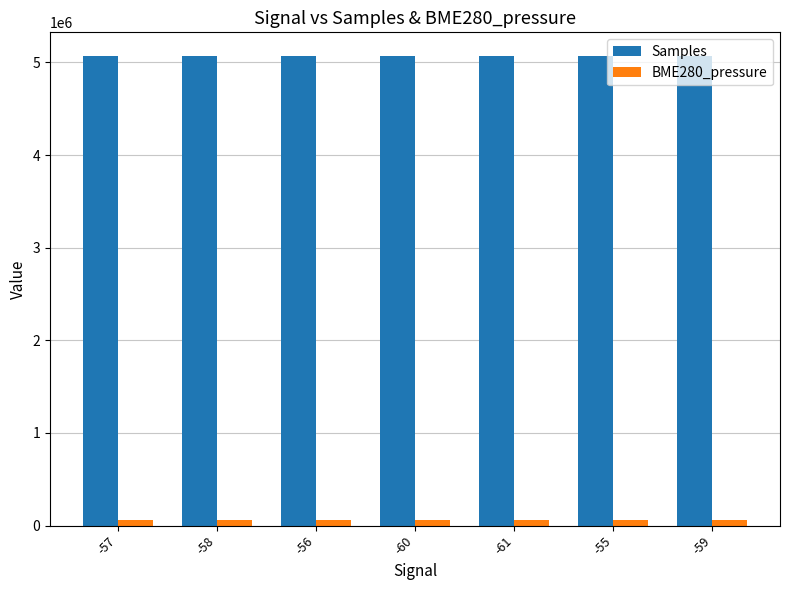

How many series are shown in this chart?

2